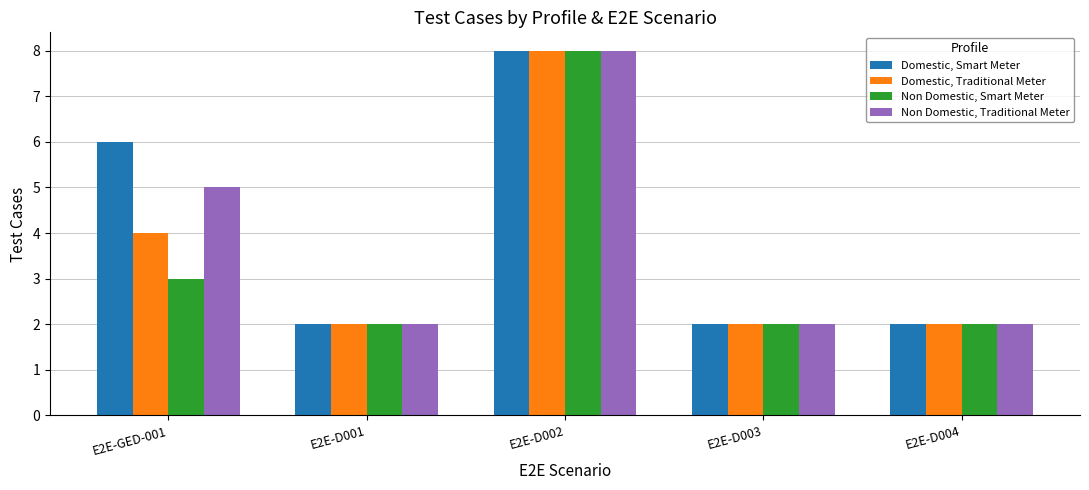

True or false: Domestic, Traditional Meter has a value of 6 at E2E-GED-001.

False